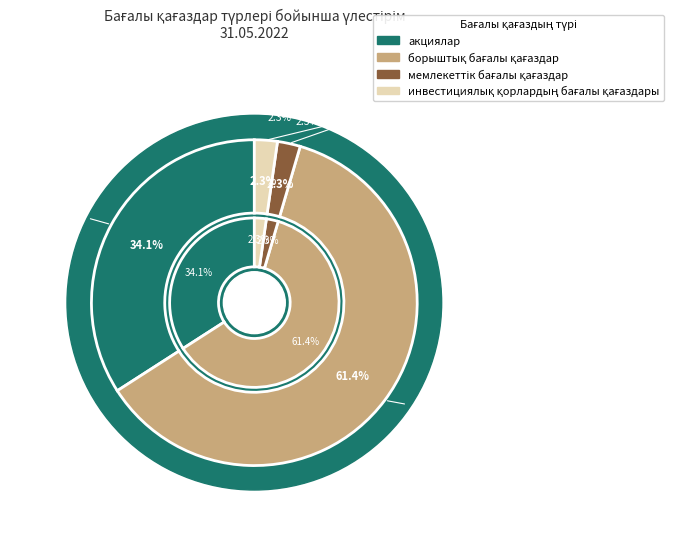

True or false: акциялар accounts for 19% of the total.

False